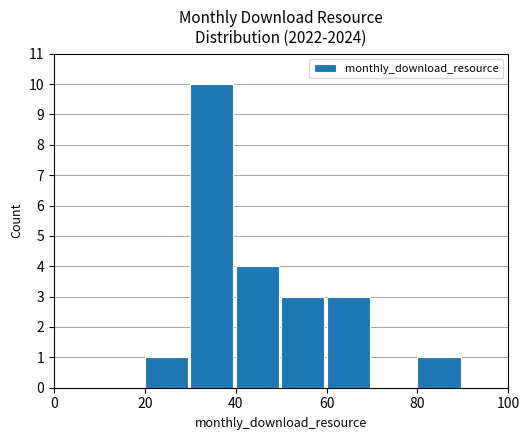

What is the maximum value shown in the chart?

10